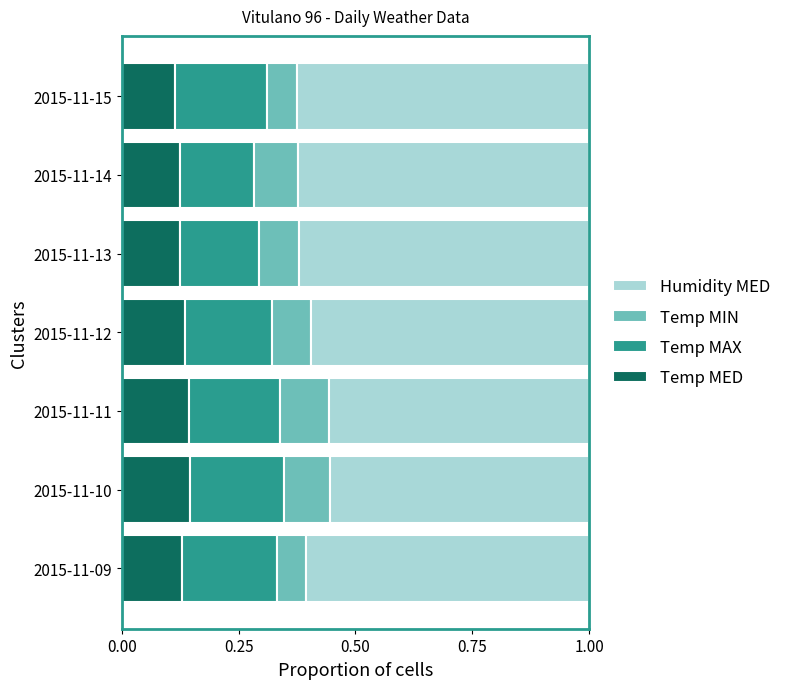

What is the sum of the Temp MED values at 2015-11-10 and 2015-11-12?

0.3